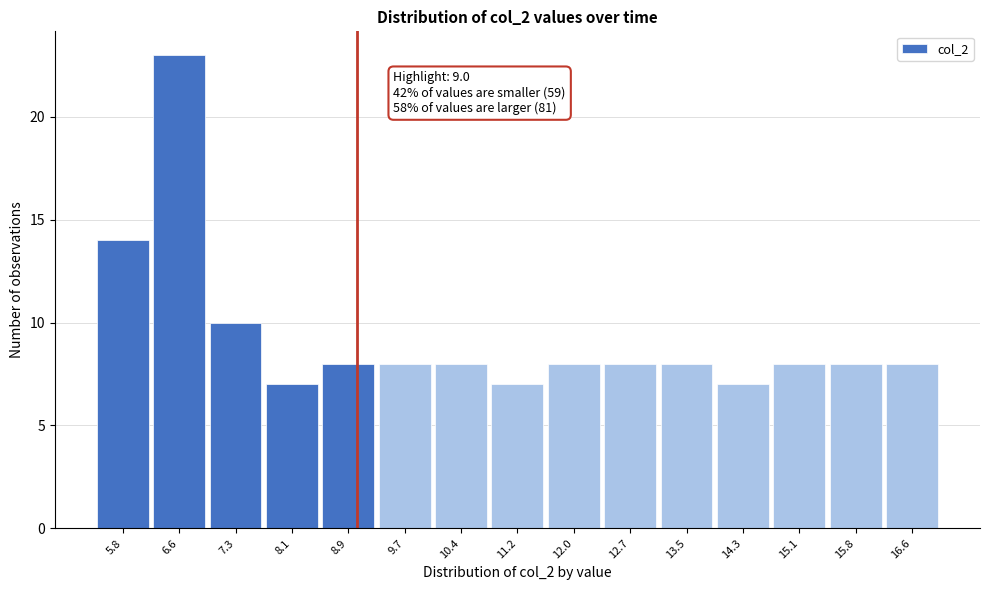

Which range on the x-axis has the tallest bar?

6.2 to 6.9